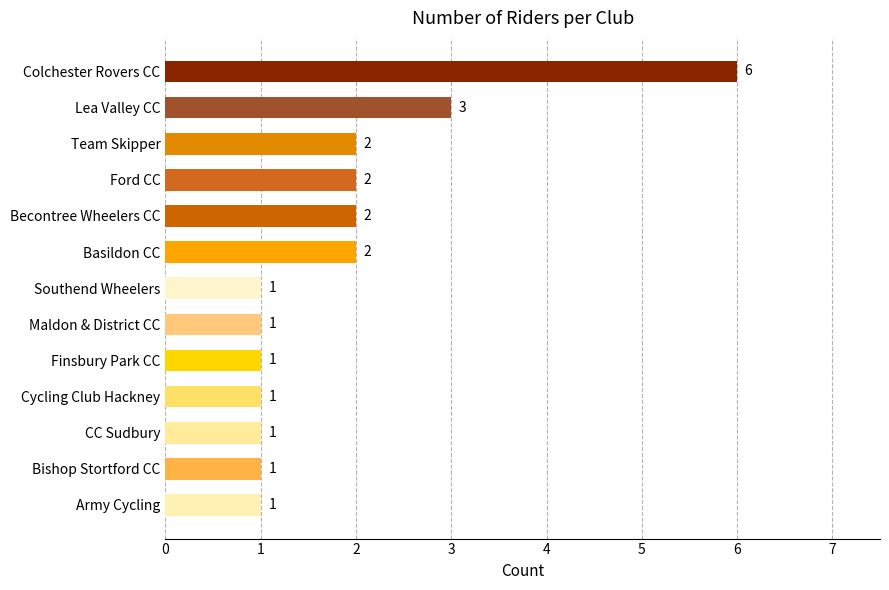

What is the difference between the second highest and minimum values?

2